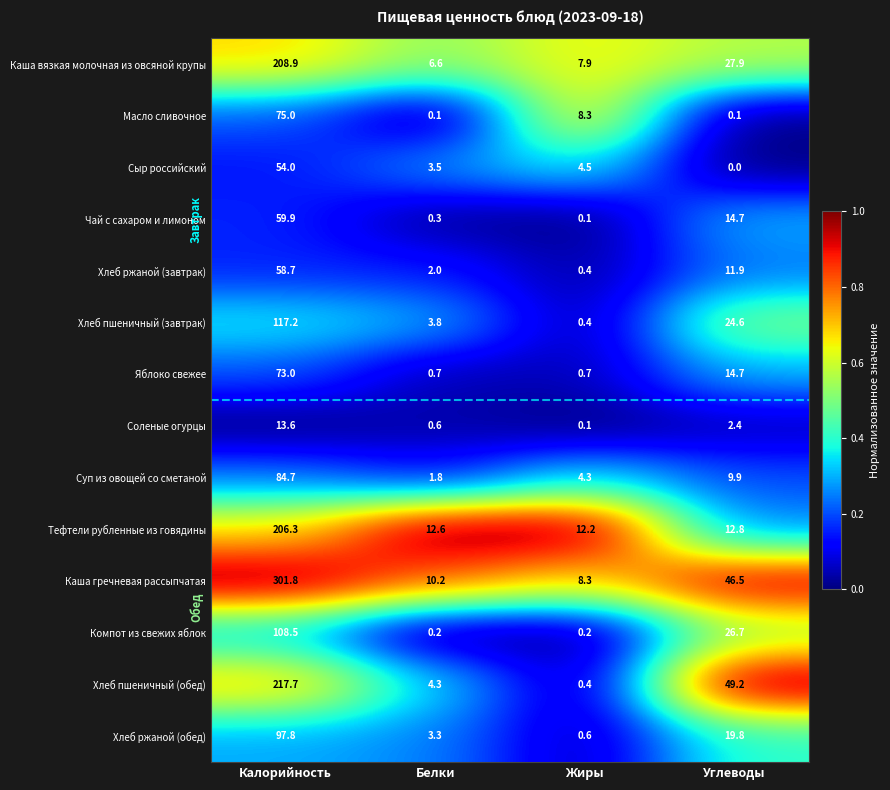

What is the difference between the second highest and second lowest values in the Сыр российский series?

1.0